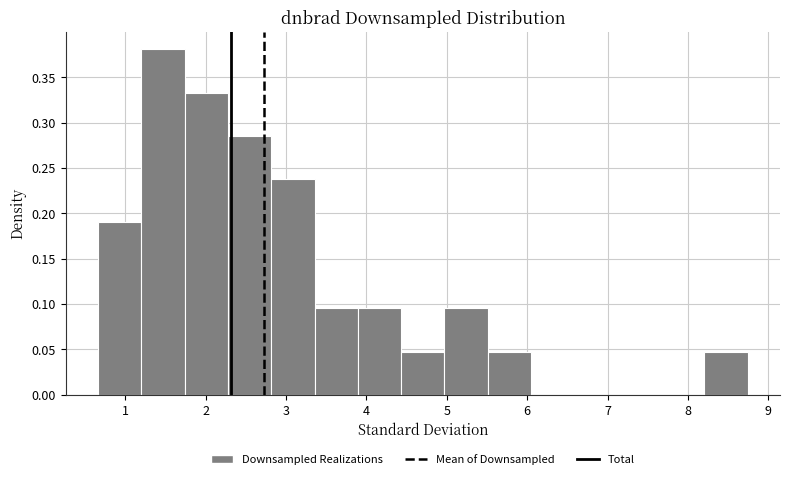

Reading left to right, transcribe this chart: for each bar, give the range it covers on the x-axis and its height. Neither the bar edges nor the heights are printed on the chart, so give them approximately, as read against the axes.

0.7 to 1.2: 0.190
1.2 to 1.7: 0.380
1.7 to 2.3: 0.335
2.3 to 2.8: 0.285
2.8 to 3.4: 0.240
3.4 to 3.9: 0.095
3.9 to 4.4: 0.095
4.4 to 5.0: 0.050
5.0 to 5.5: 0.095
5.5 to 6.0: 0.050
6.0 to 6.6: 0
6.6 to 7.1: 0
7.1 to 7.7: 0
7.7 to 8.2: 0
8.2 to 8.7: 0.050